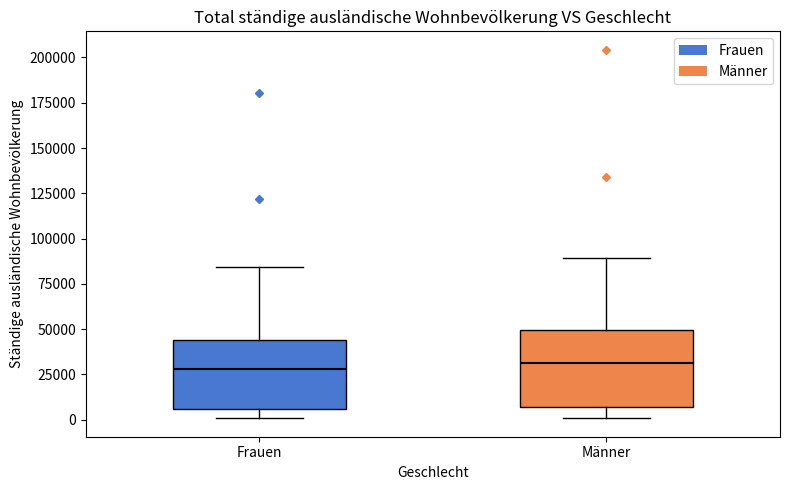

Reading left to right, read every box against the y-axis: the position of its median line, the range the box covers, and the ends of its whiskers. The values are not printed on the chart, so give them approximately, as read against the axis.

Frauen: median 30000, box 5000 to 45000, whiskers 0 to 85000
Männer: median 30000, box 5000 to 50000, whiskers 0 to 90000